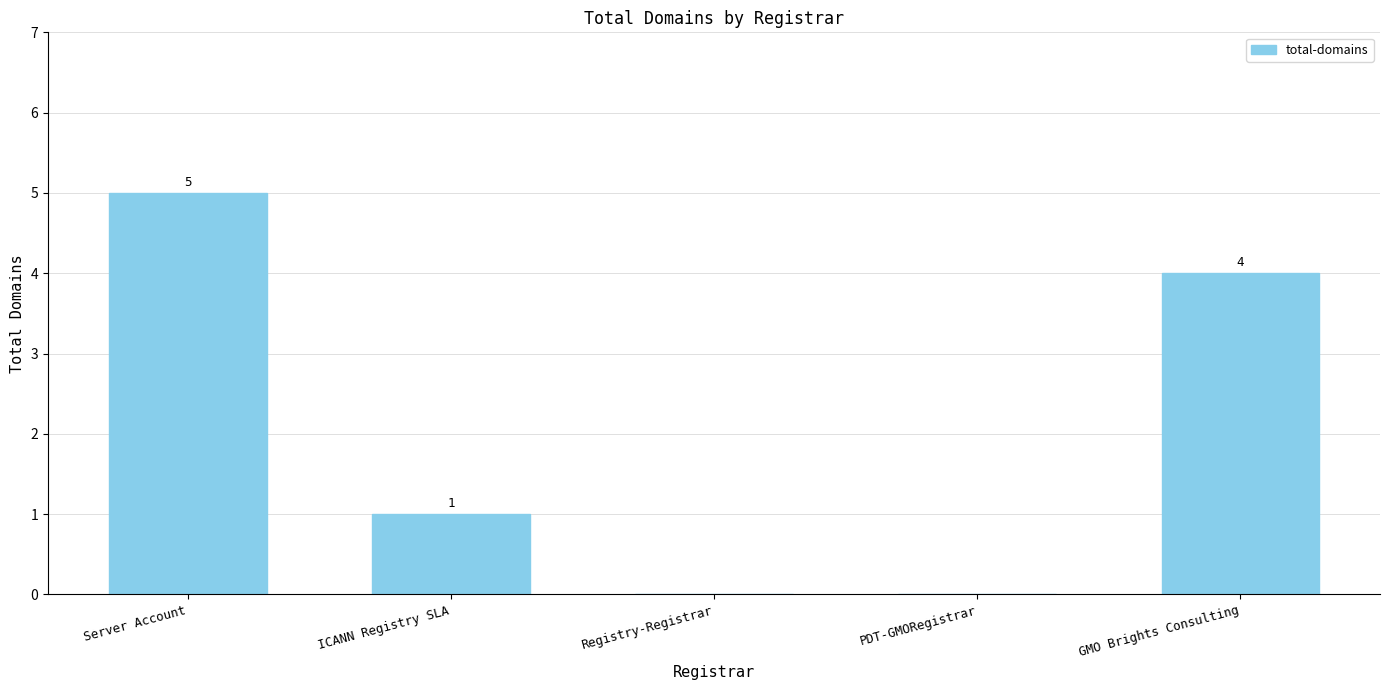

Which category has the highest value across all series?

Server Account